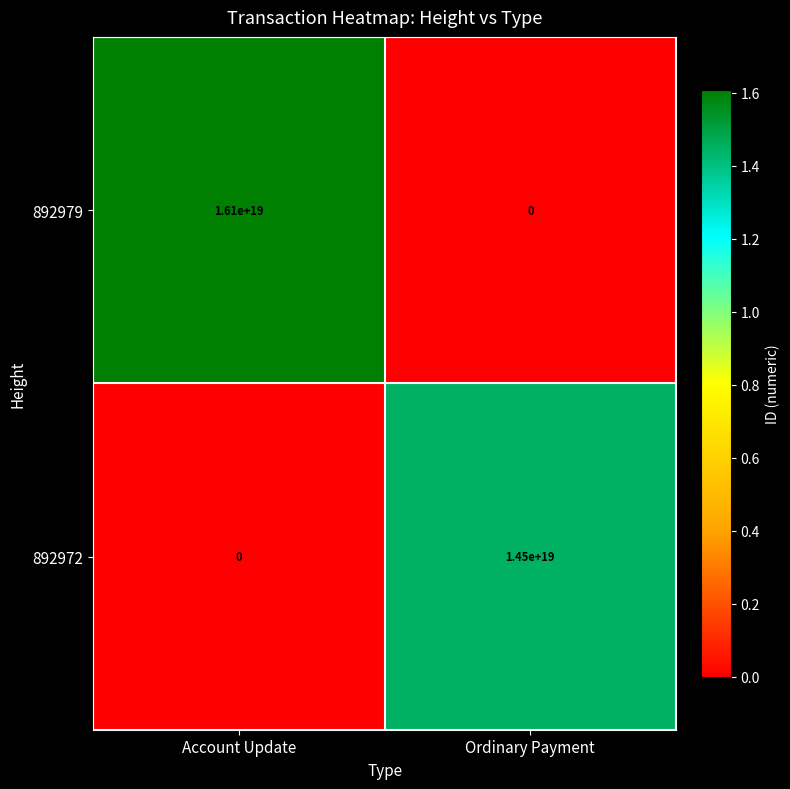

The value of 892972 at Account Update is -6849740260504460288. True or false?

False